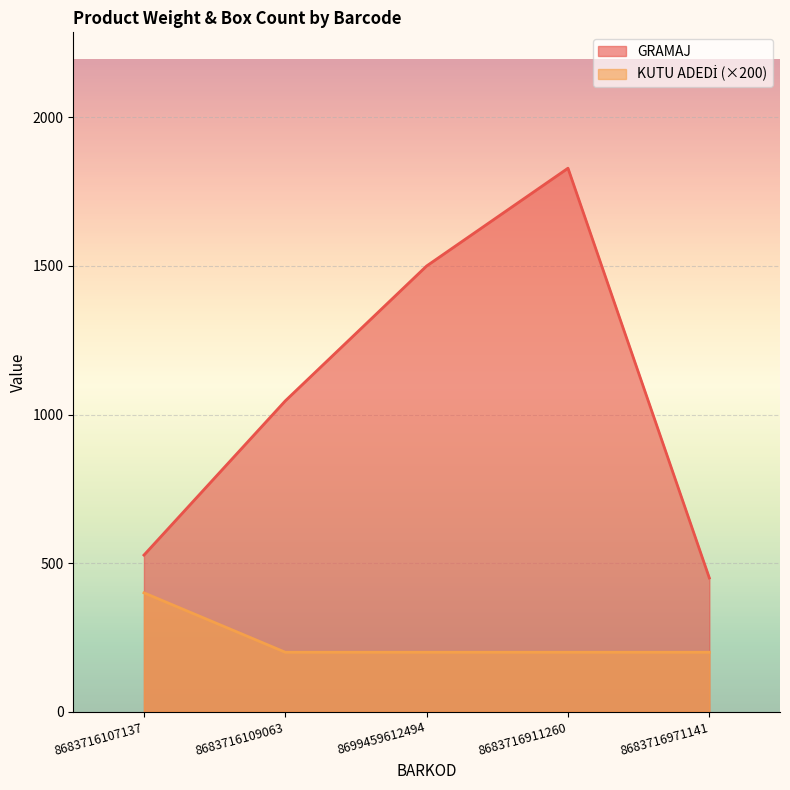

Reading left to right, extract all data points from this chart.

GRAMAJ: 8683716107137=527	8683716109063=1046	8699459612494=1500	8683716911260=1829	8683716971141=450
KUTU ADEDİ: 8683716107137=400	8683716109063=200	8699459612494=200	8683716911260=200	8683716971141=200